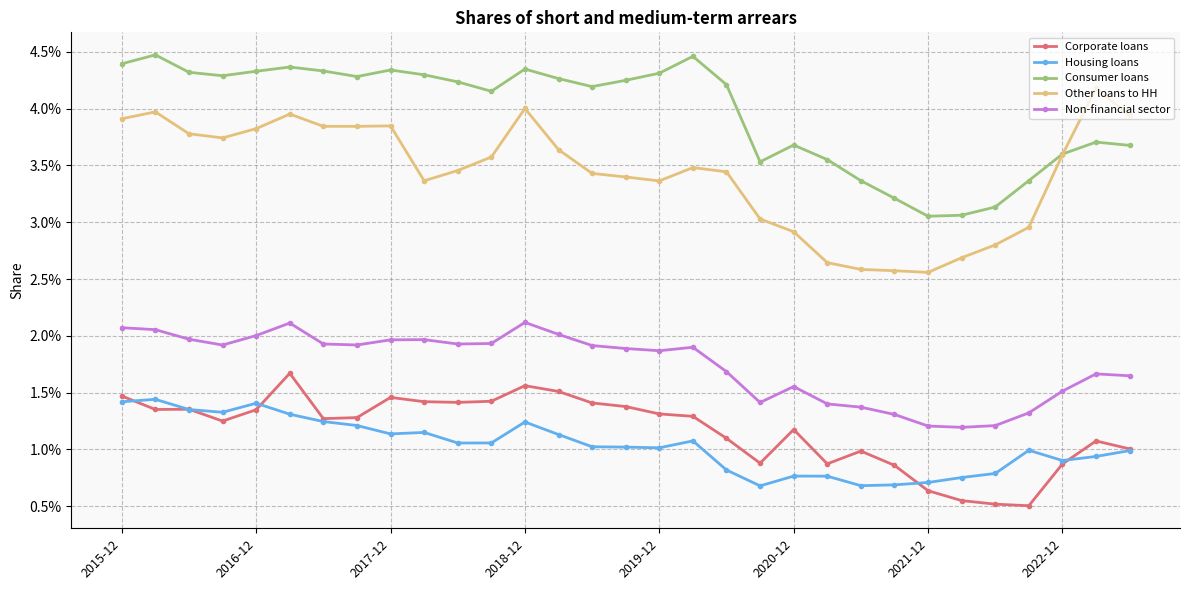

True or false: Non-financial sector has more than 2 points higher than both neighbors.

True